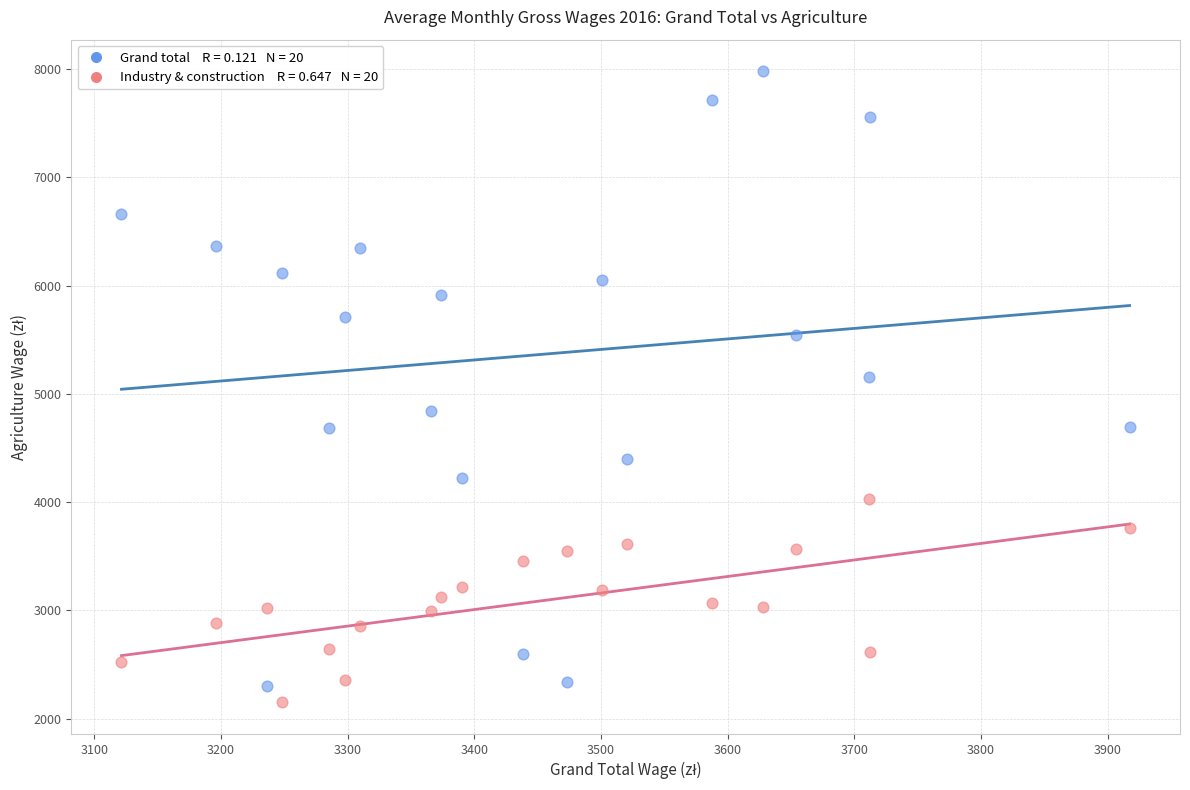

Across all series, what Y value is closest to 5066?

5156.1